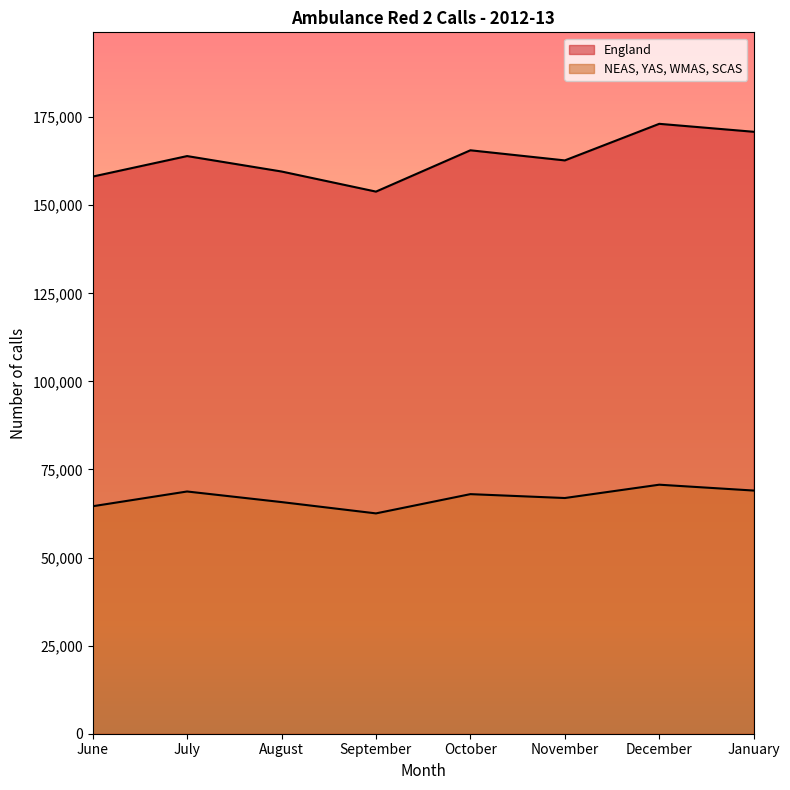

Which series has the largest total across all categories?

England